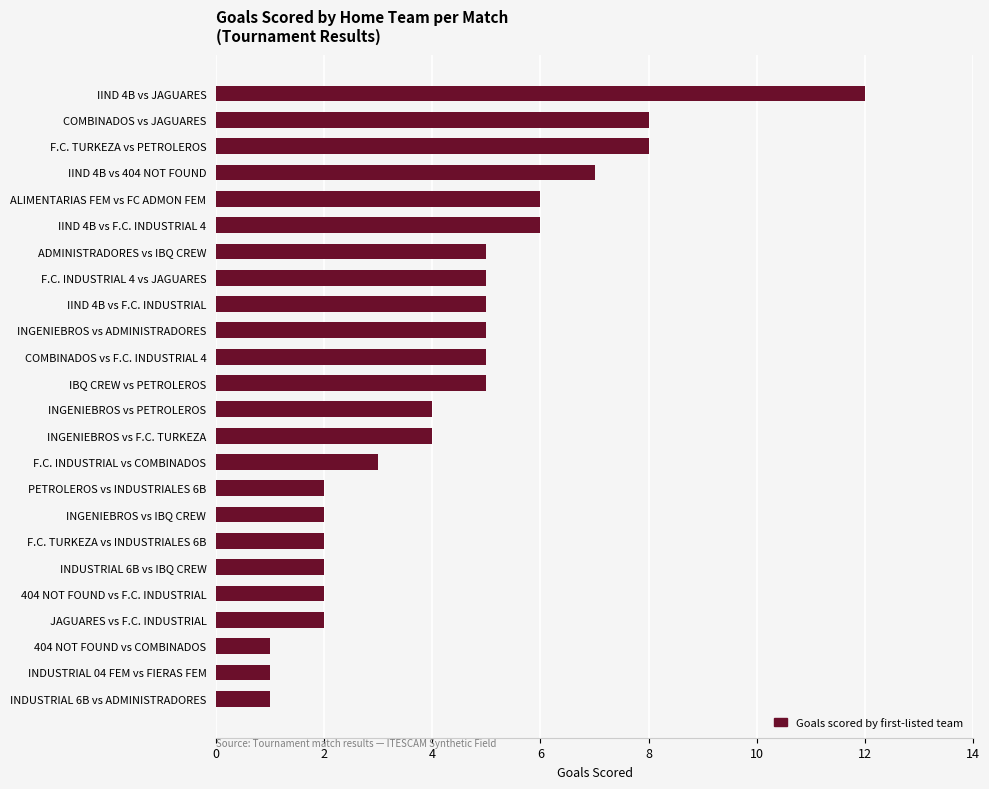

Which has a higher value, IBQ CREW vs PETROLEROS or PETROLEROS vs INDUSTRIALES 6B?

IBQ CREW vs PETROLEROS